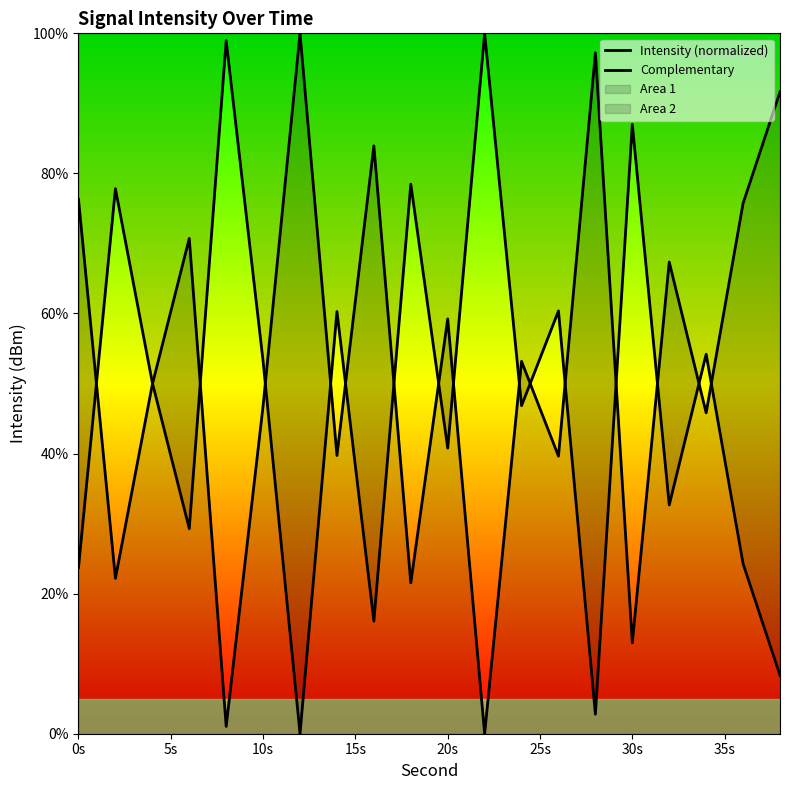

What is the sum of all Intensity (normalized) values?

1054.9